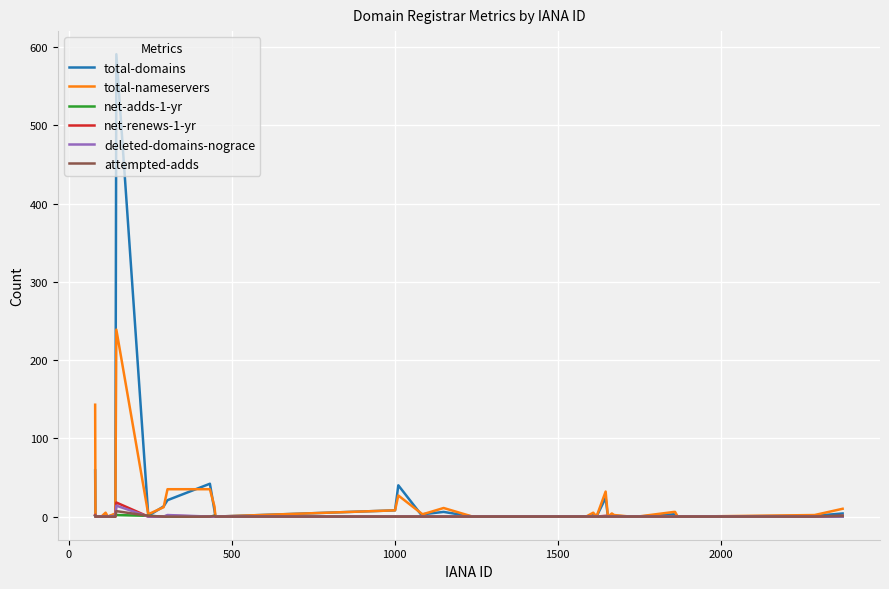

Which series has the largest range (max minus min)?

total-domains